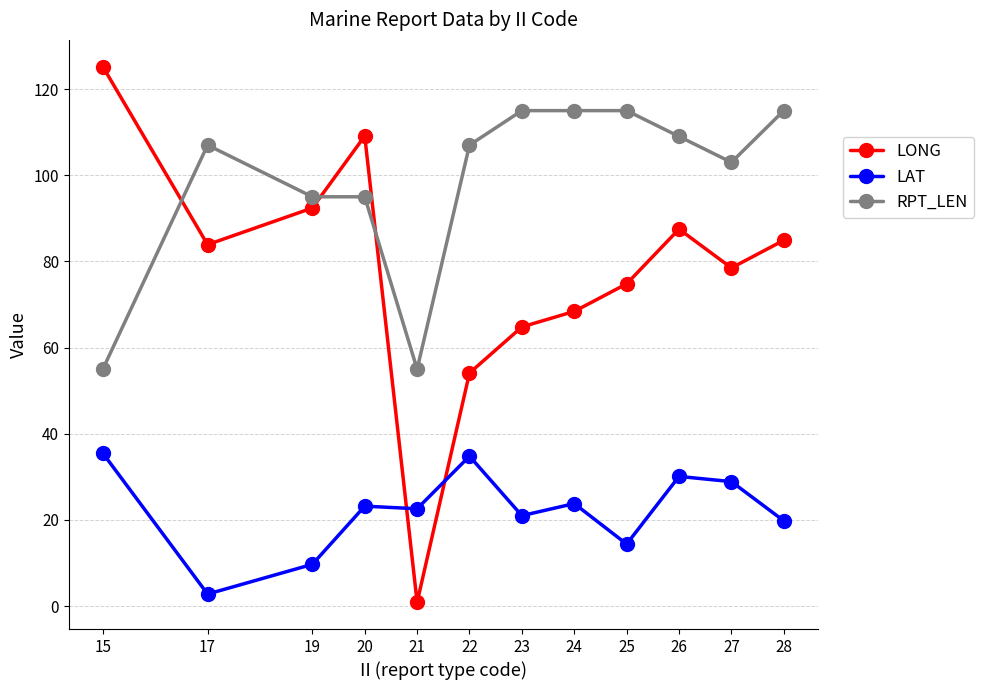

What is the value of the RPT_LEN point at the 8th from the left?

115.0